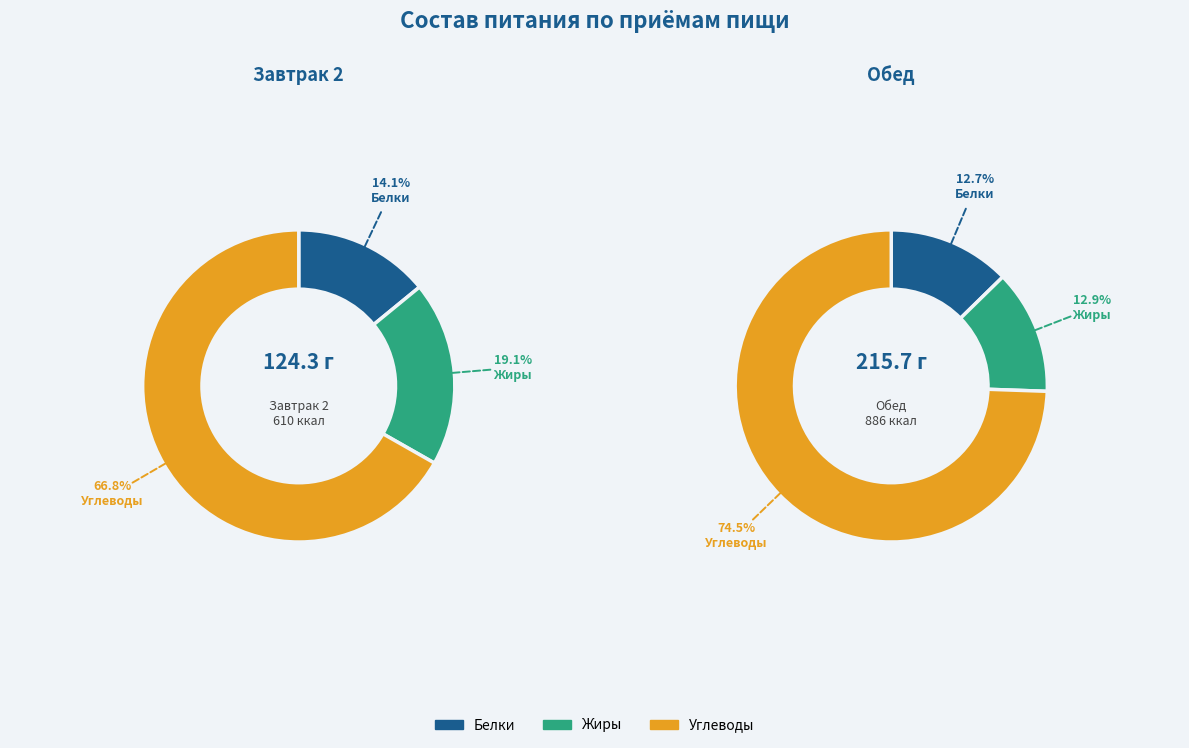

Does Завтрак 2 represent more than half of the total?

No